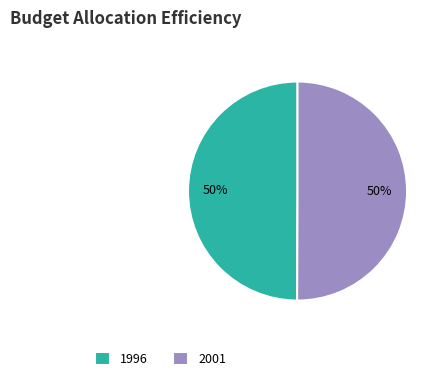

How many segments does this pie chart have?

2